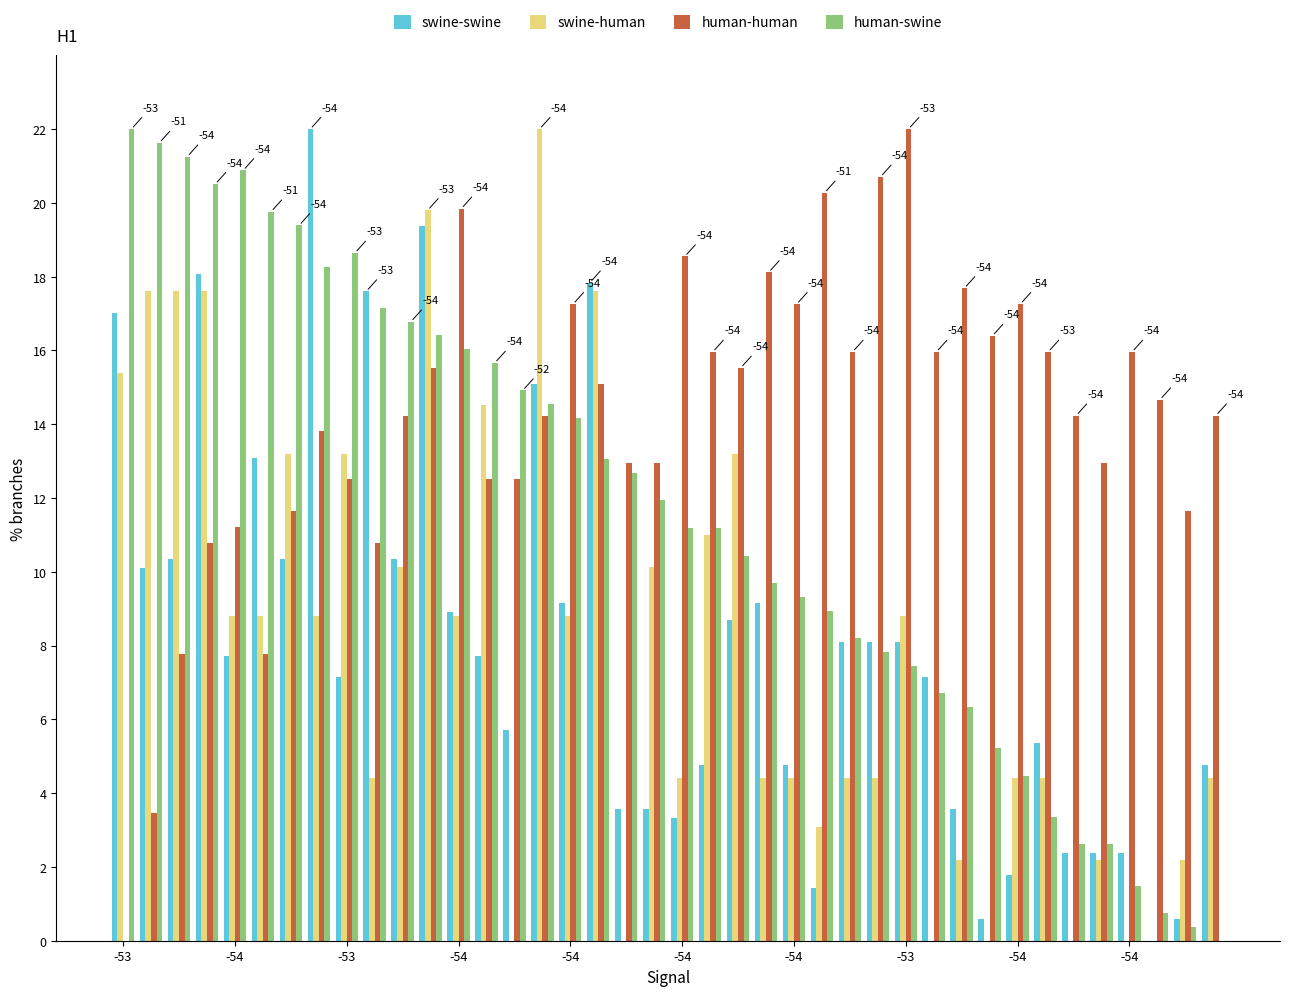

How many series are shown in this chart?

4